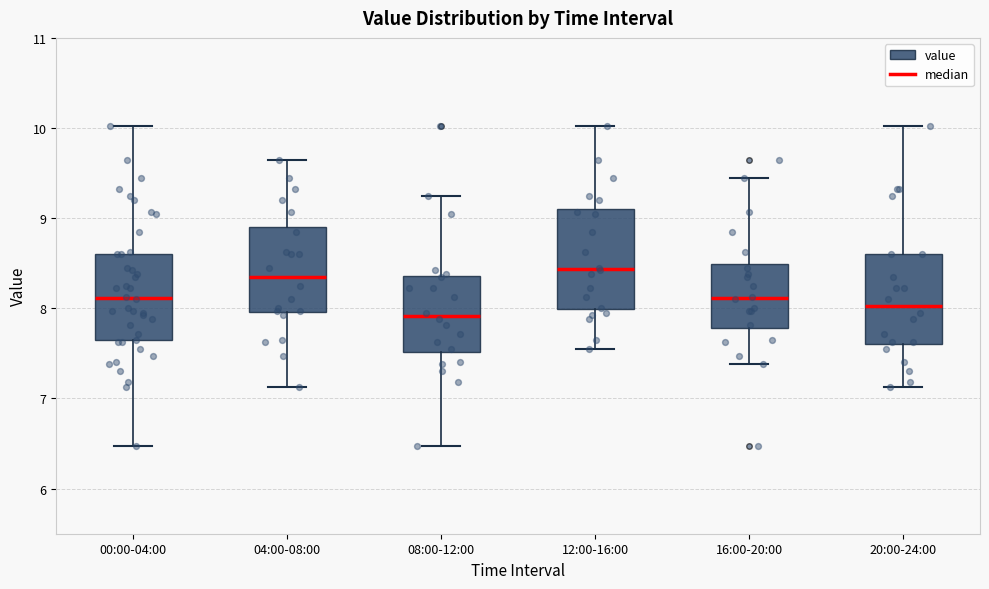

Where does the lower whisker of the box for 04:00-08:00 end on the y-axis? The values are not printed on the chart, so give them approximately, as read against the axis.

7.1